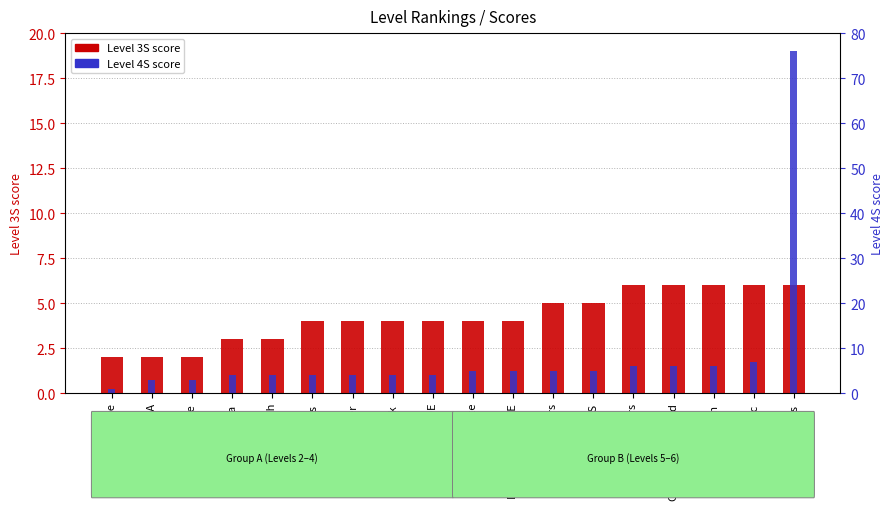

Reading left to right, extract all data points from this chart.

Level 3S: 2	2	2	3	3	4	4	4	4	4	4	5	5	6	6	6	6	6
Level 4S: 1	3	3	4	4	4	4	4	4	5	5	5	5	6	6	6	7	76